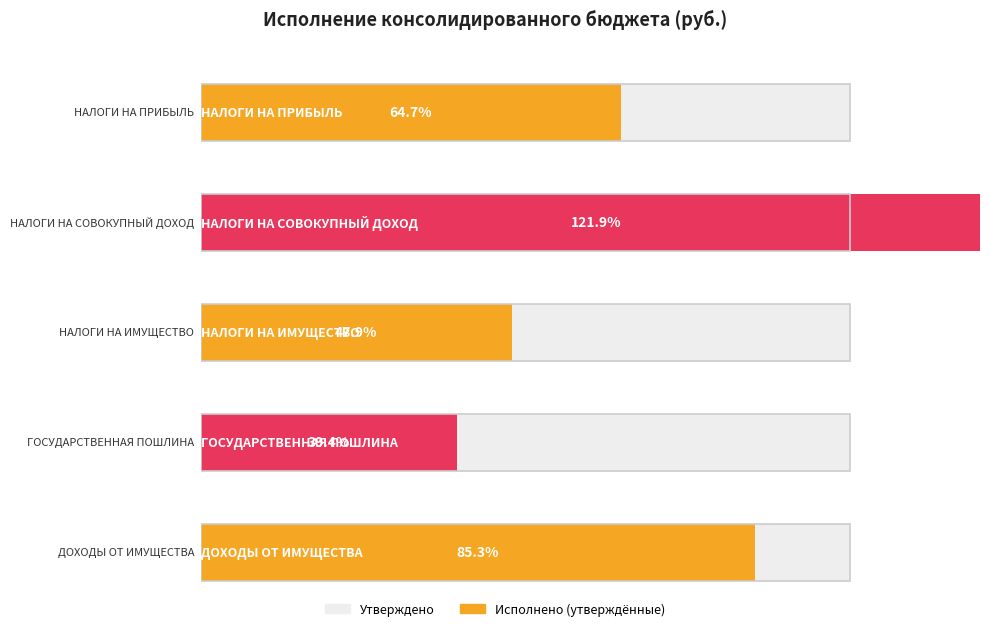

At how many categories does at least one series exceed 2265735?

2